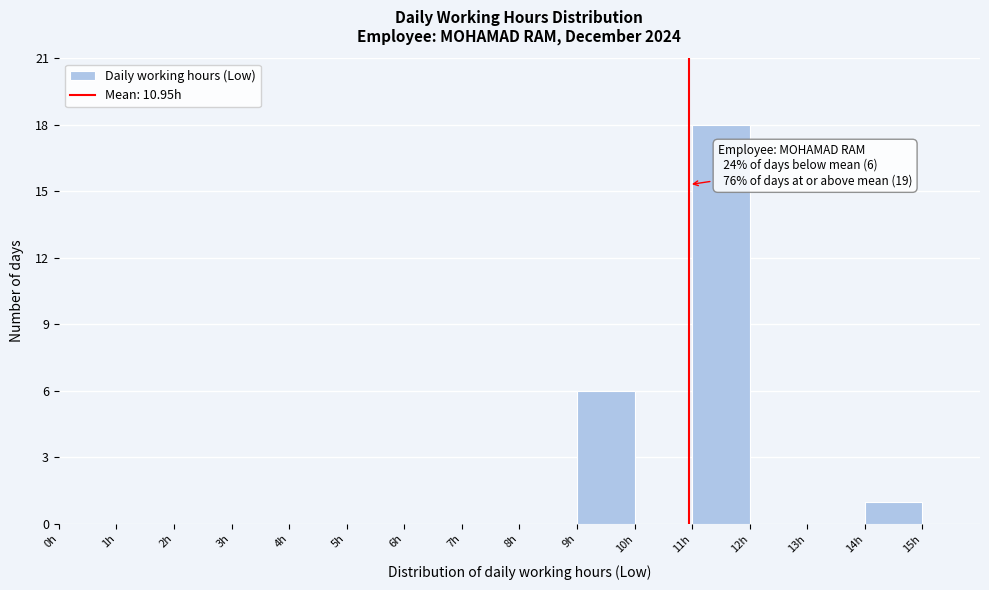

Which range on the x-axis has the tallest bar?

11 to 12